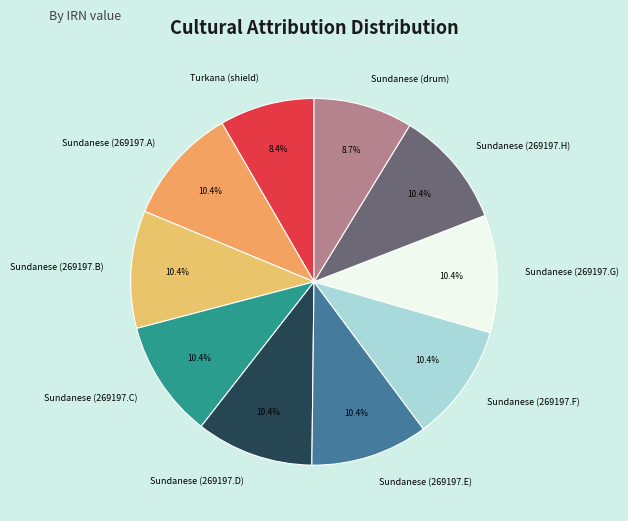

To the nearest percent, what percentage of the pie is Sundanese (269197.C)?

10%